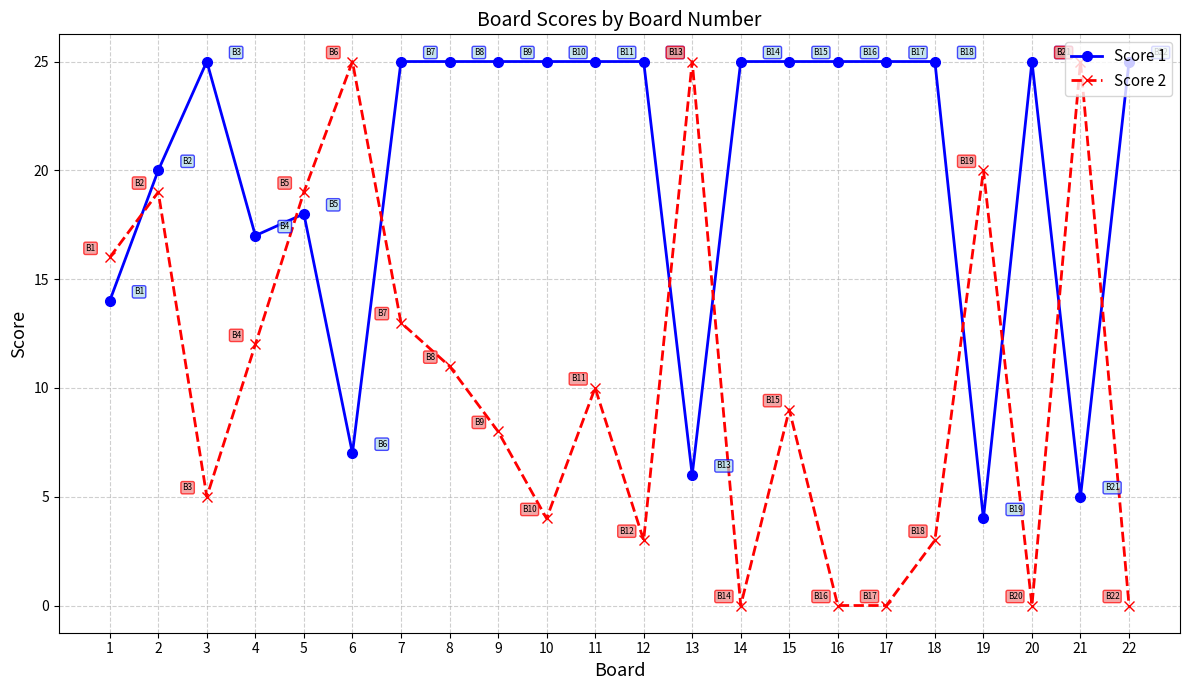

True or false: Score 1 has a value of 18 at 5.

True